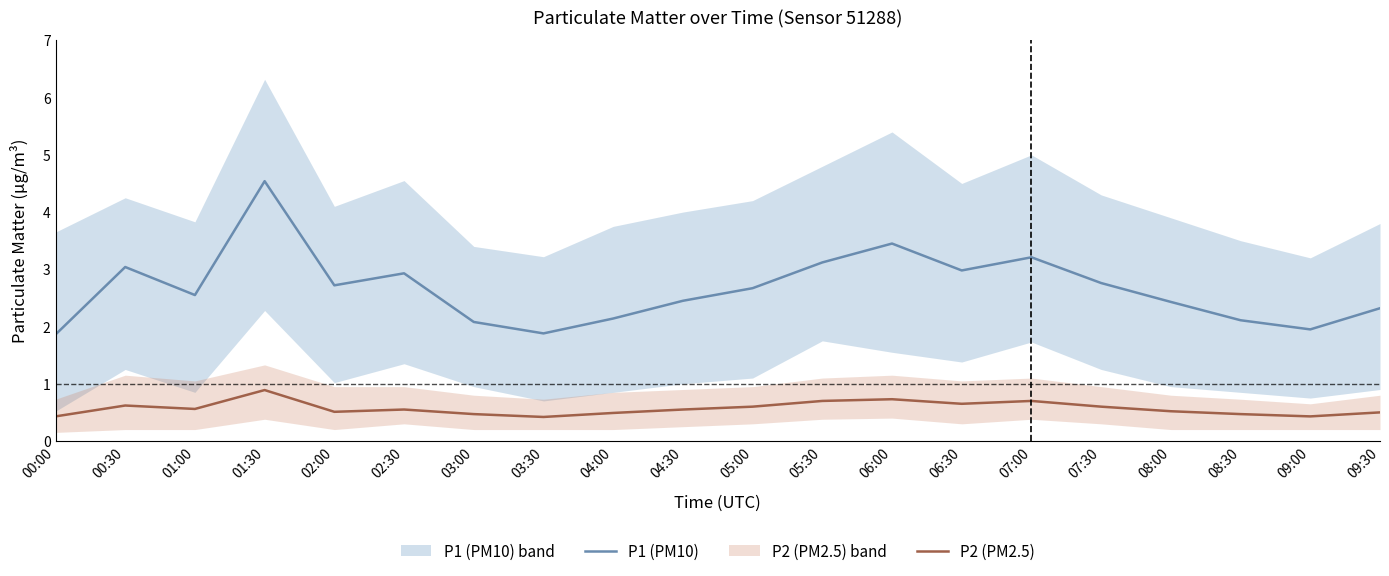

Rank the categories by P2 (PM2.5) value from highest to lowest.

01:30, 06:00, 05:30, 07:00, 06:30, 00:30, 05:00, 07:30, 01:00, 02:30, 04:30, 08:00, 02:00, 09:30, 04:00, 03:00, 08:30, 00:00, 09:00, 03:30